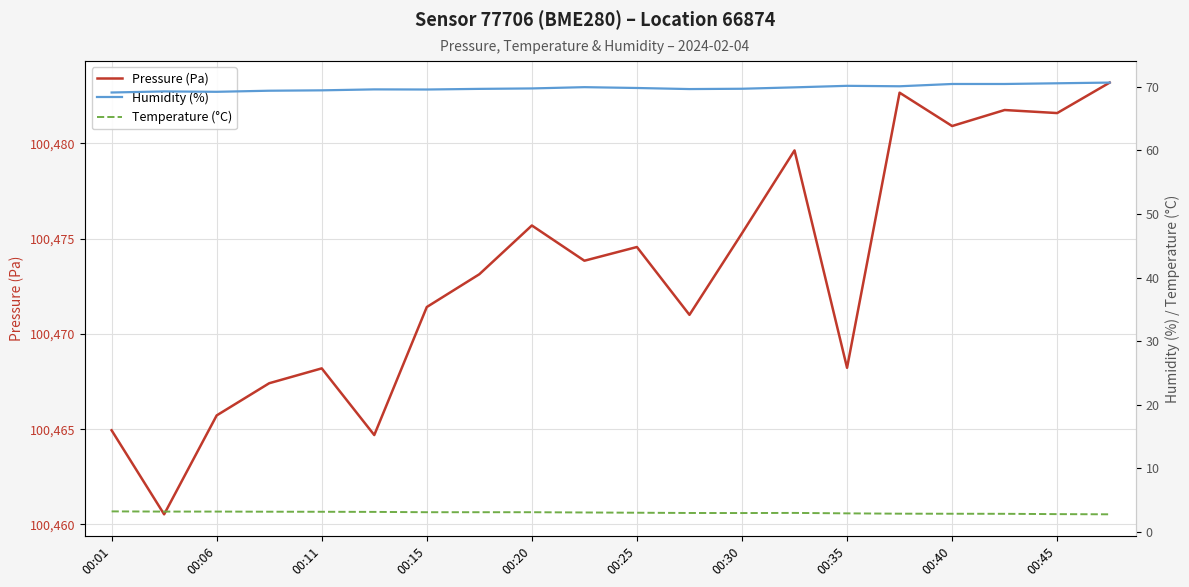

True or false: Pressure (Pa) has a value of 145480.5 at 00:35.

False